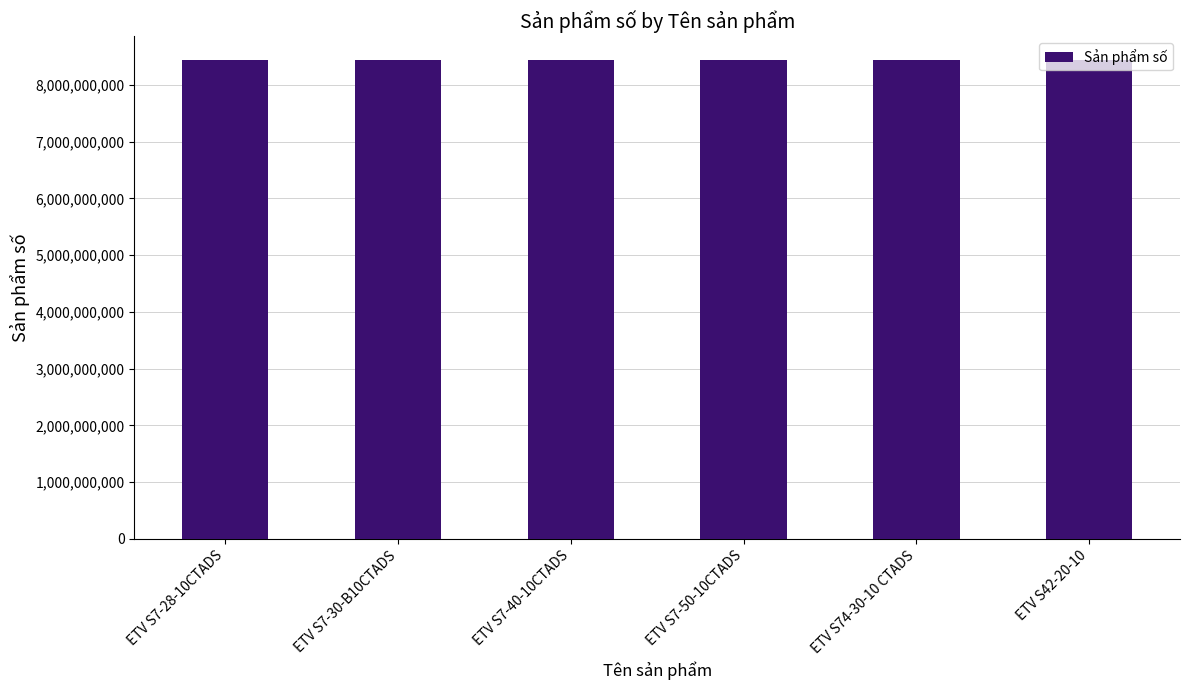

What is the smallest value displayed?

8433024520